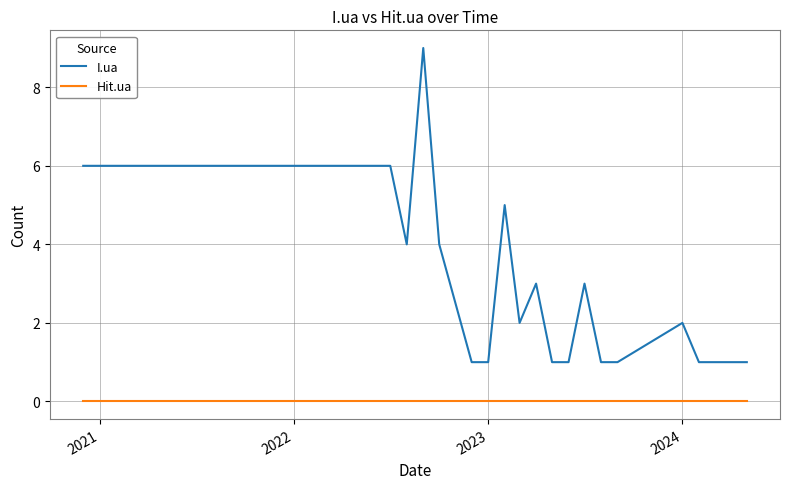

What is the greatest value displayed?

9